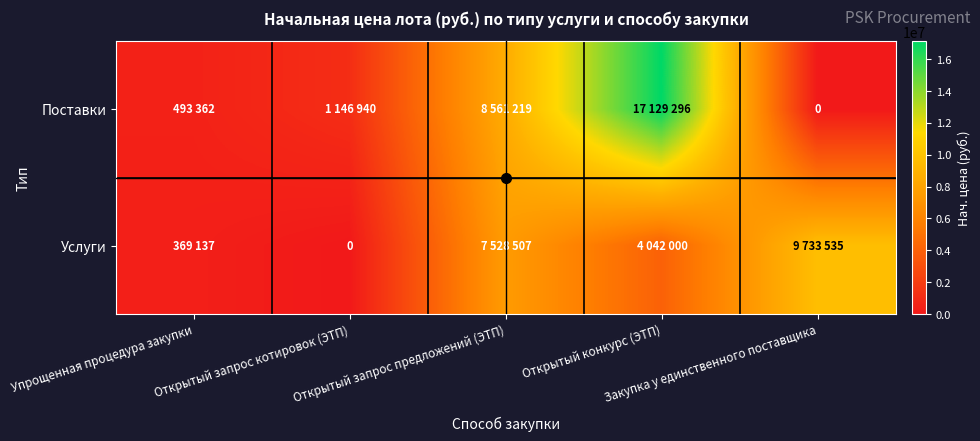

What is the greatest value displayed?

17129296